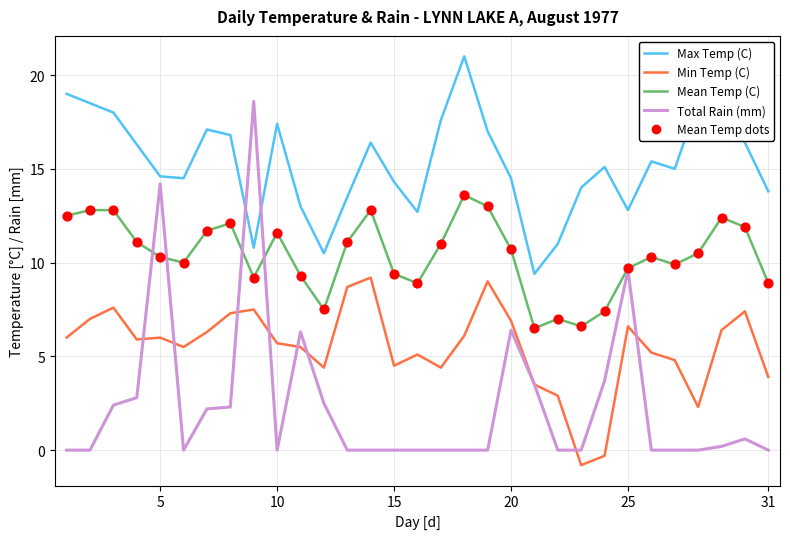

Which series has the largest total across all categories?

Max Temp (C)